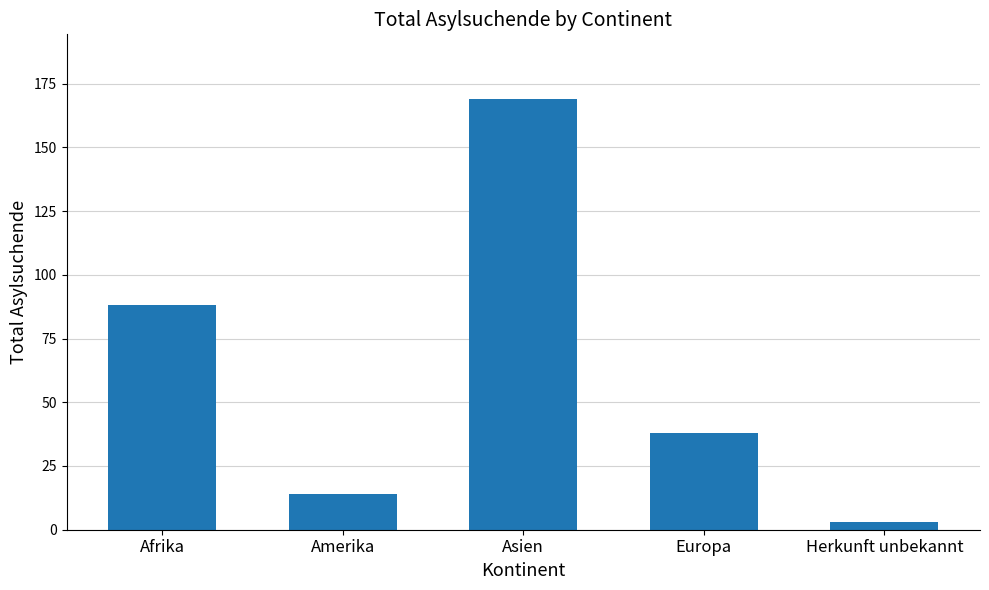

What is the change in value from Afrika to Herkunft unbekannt?

-85